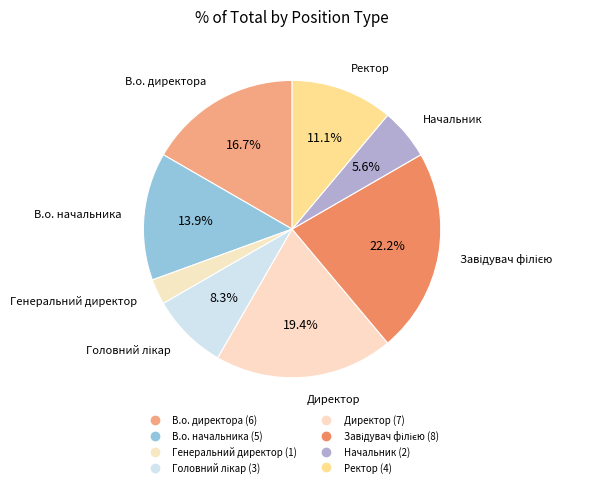

To the nearest percent, what is the difference between the Генеральний директор and Ректор slice percentages?

8%